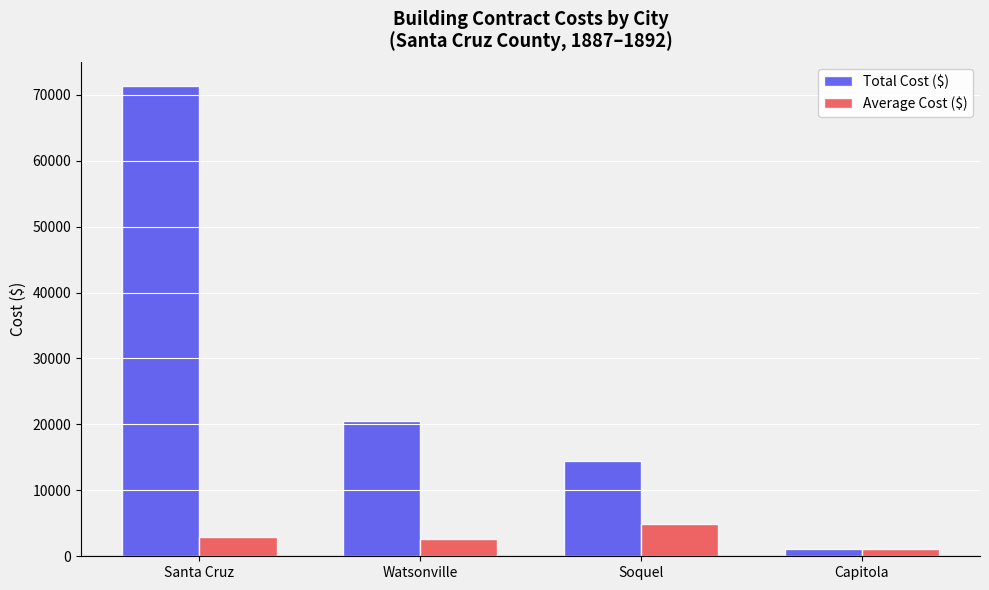

The Average Cost ($) series shows 2975.5 at Santa Cruz. True or false?

True